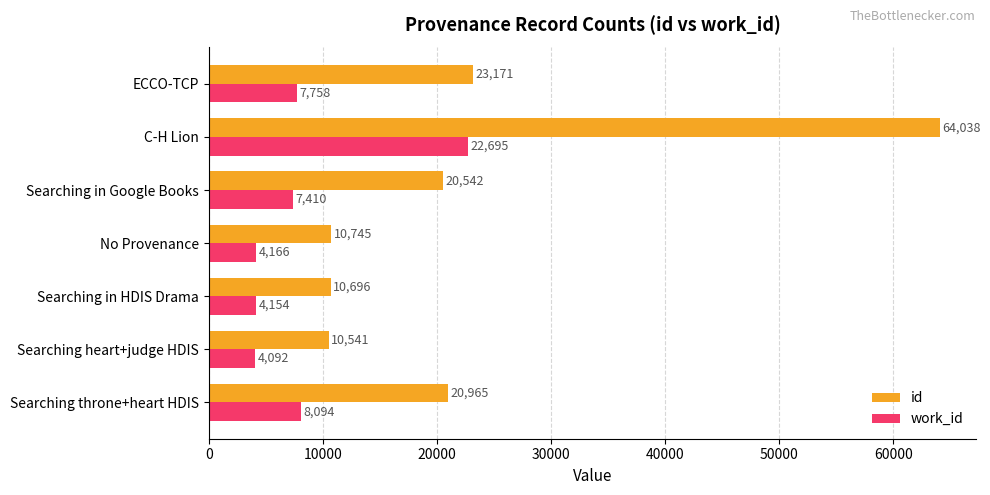

Which label corresponds to the smallest value in the chart?

Searching heart+judge HDIS